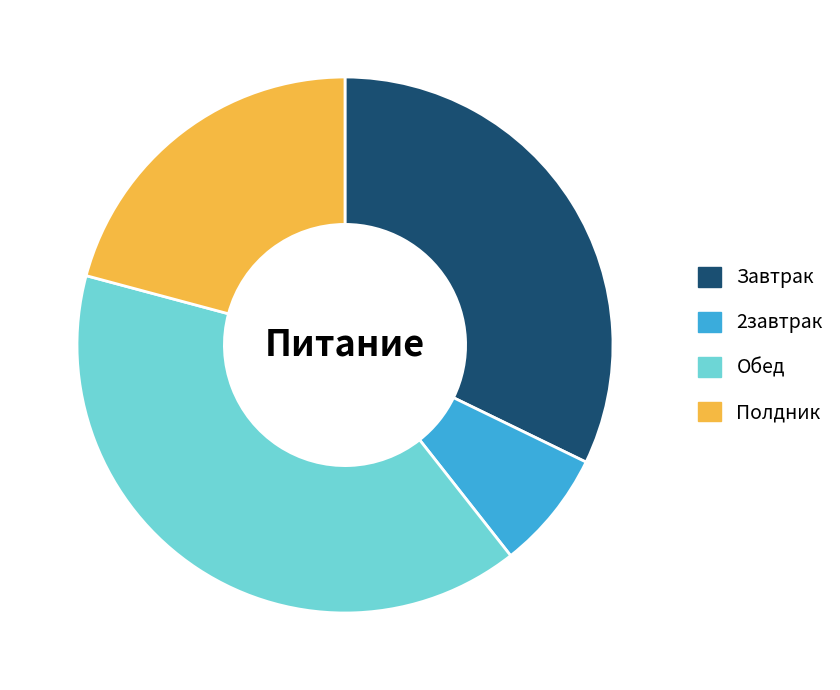

How many slices are in this pie chart?

4